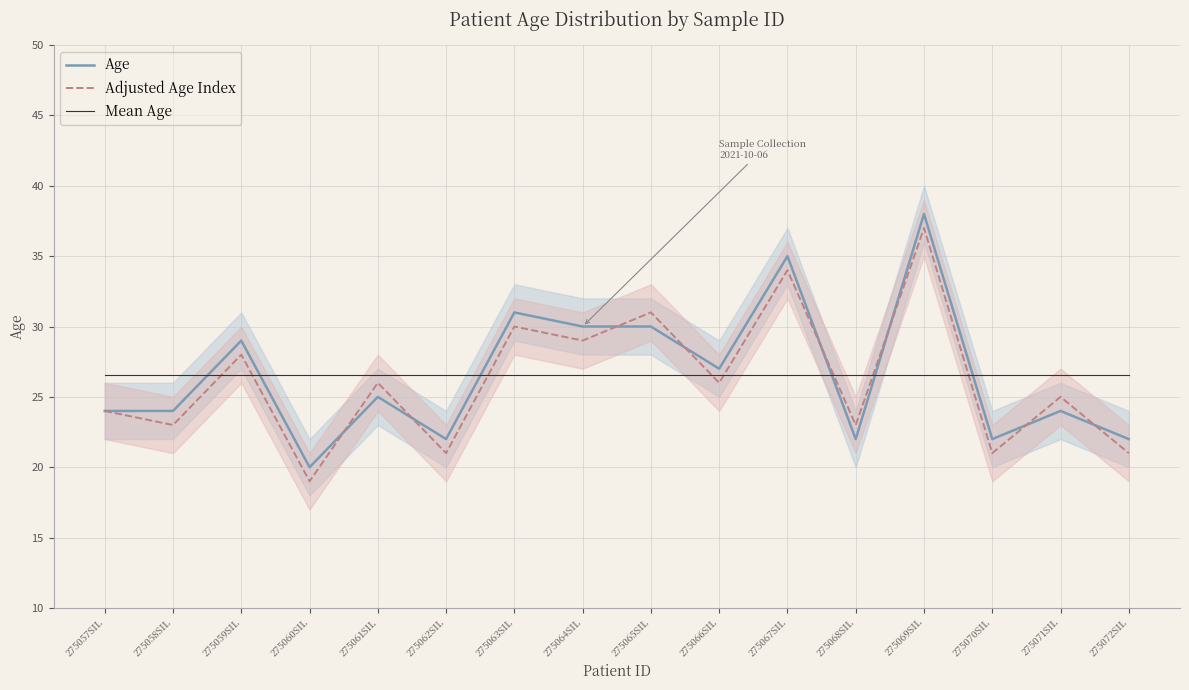

How many data points in Adjusted Age Index are less than 26?

8